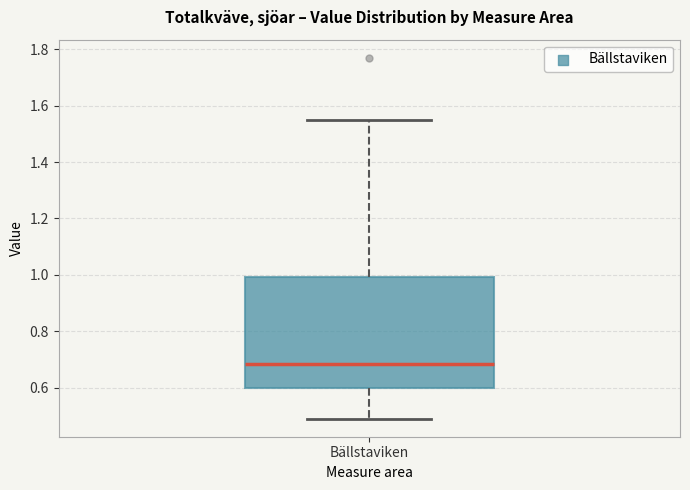

Transcribe this box plot: give where the median line is, the range the box spans, and where the two whiskers end, as read against the y-axis. The values are not printed on the chart, so give them approximately, as read against the axis.

median 0.68, box 0.60 to 1.00, whiskers 0.50 to 1.56